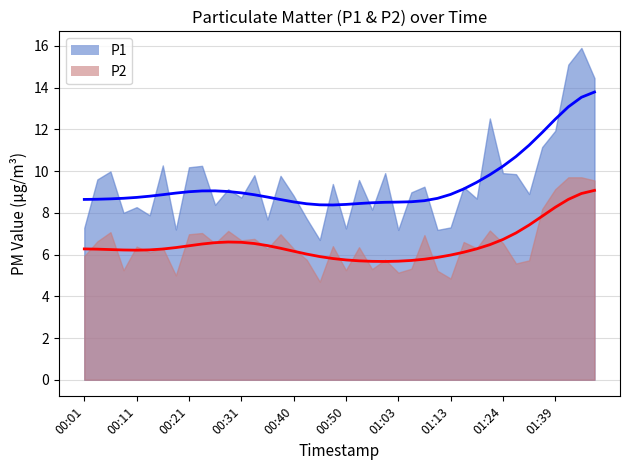

At which label does P2 first exceed 6?

00:04